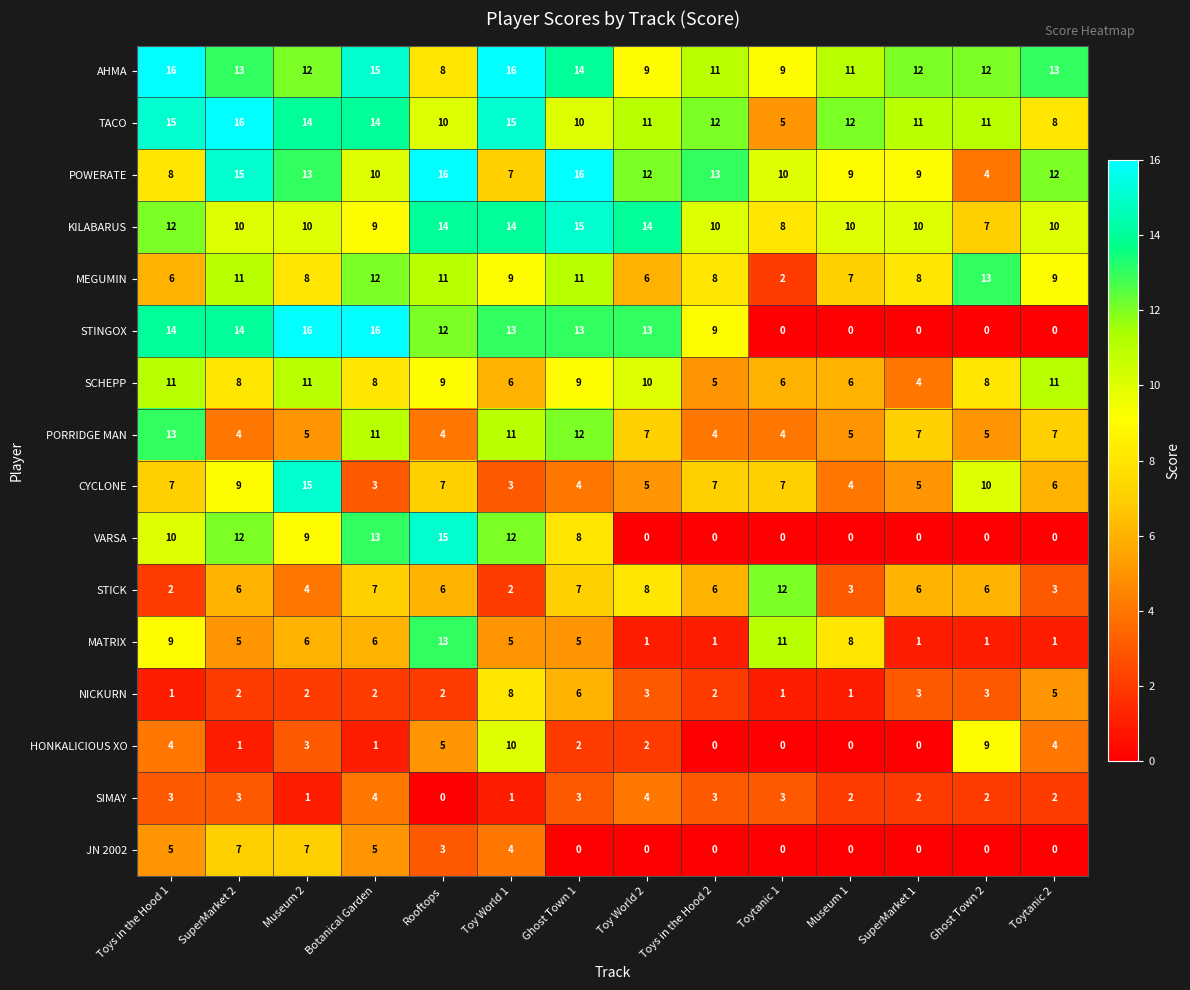

What is the sum of the MEGUMIN values at Museum 2 and Toys in the Hood 2?

16